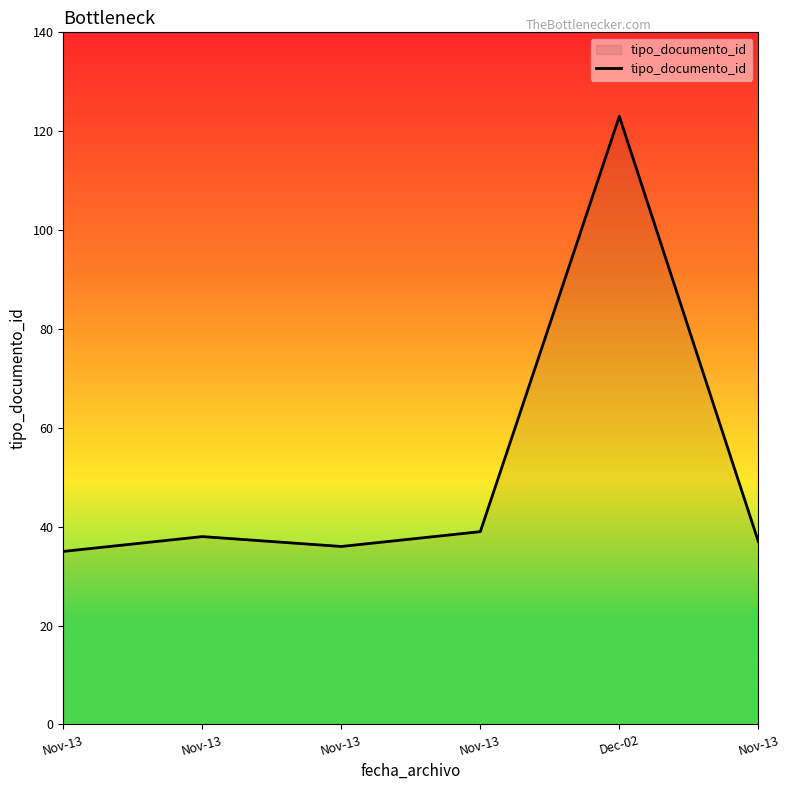

Rank the categories by value from lowest to highest.

Nov-13, Nov-13, Nov-13, Nov-13, Nov-13, Dec-02